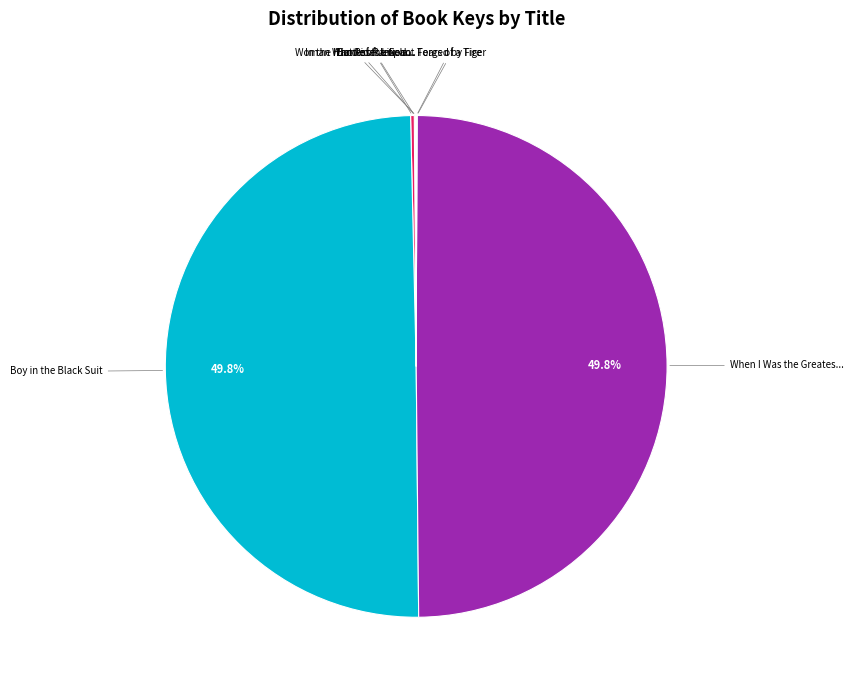

To the nearest percent, what is the difference between the largest and smallest slice percentages?

50%